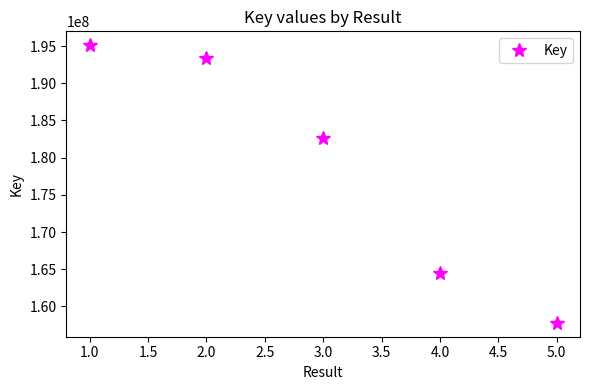

Which label corresponds to the largest value in the chart?

1.0